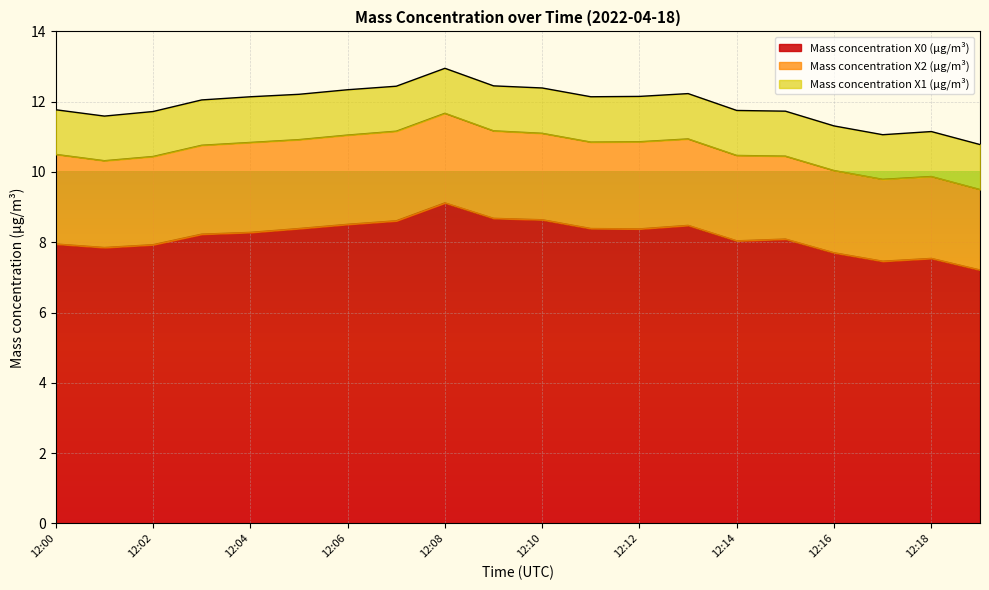

List the series in order of their overall mean, lowest first.

Mass concentration X1 (μg/m³), Mass concentration X2 (μg/m³), Mass concentration X0 (μg/m³)